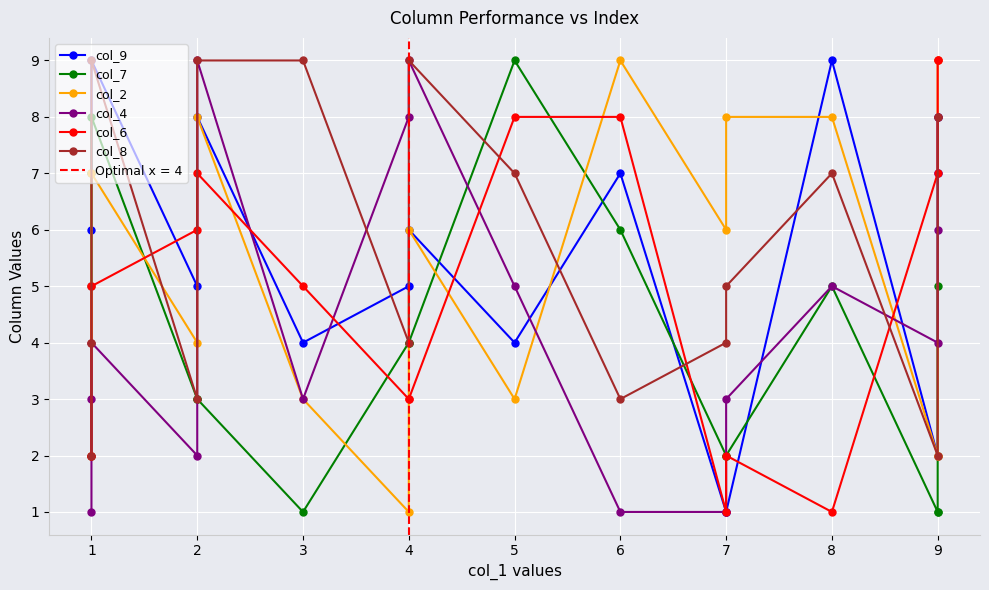

Which series has the largest range (max minus min)?

col_9